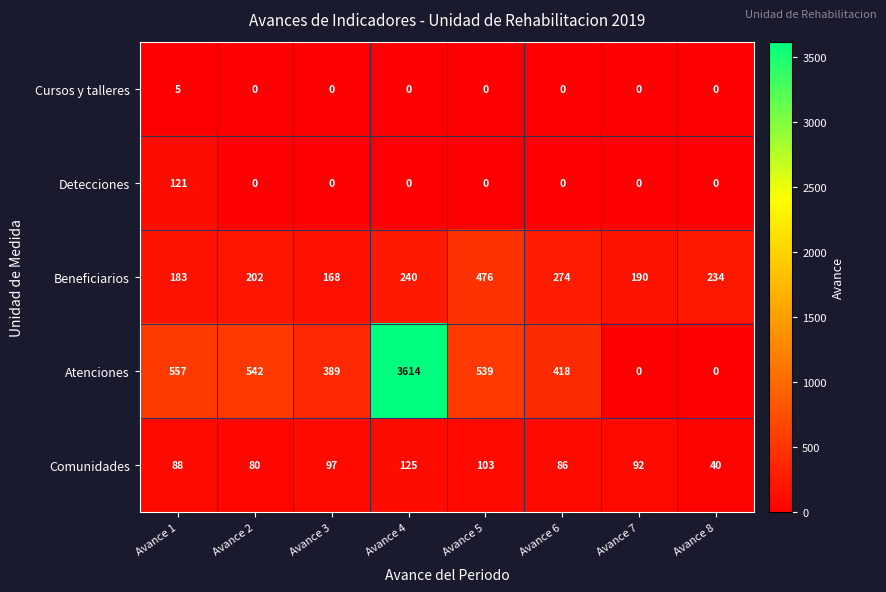

What value does the Beneficiarios series have at Avance 1, to the nearest 50?

200